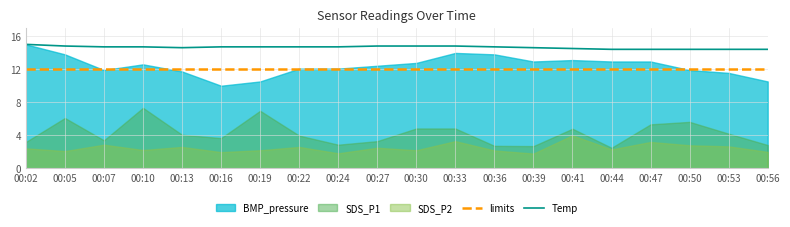

True or false: Temp and limits cross at least once.

False